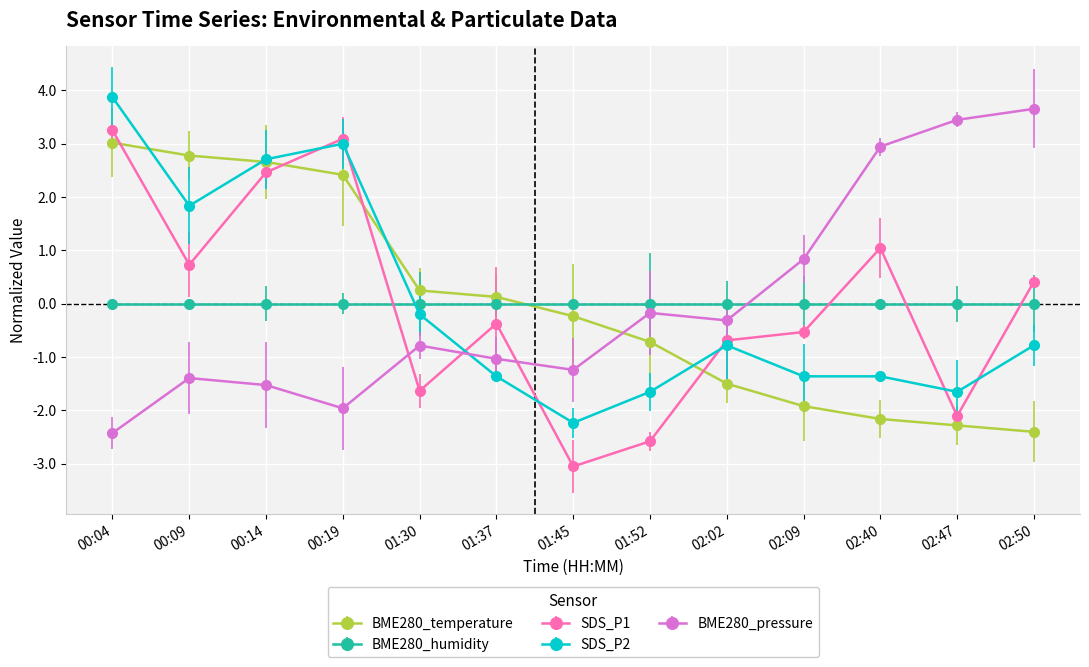

What is the minimum value shown in the chart?

-3.1